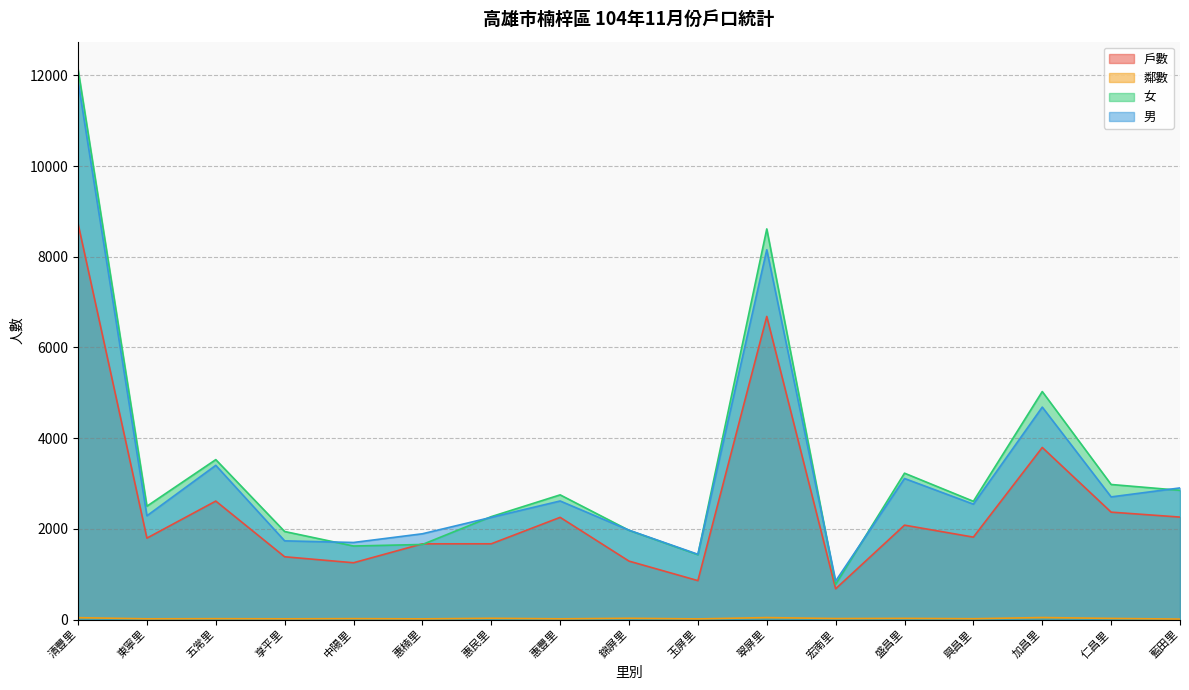

At which category is the sum across all series the highest?

清豐里